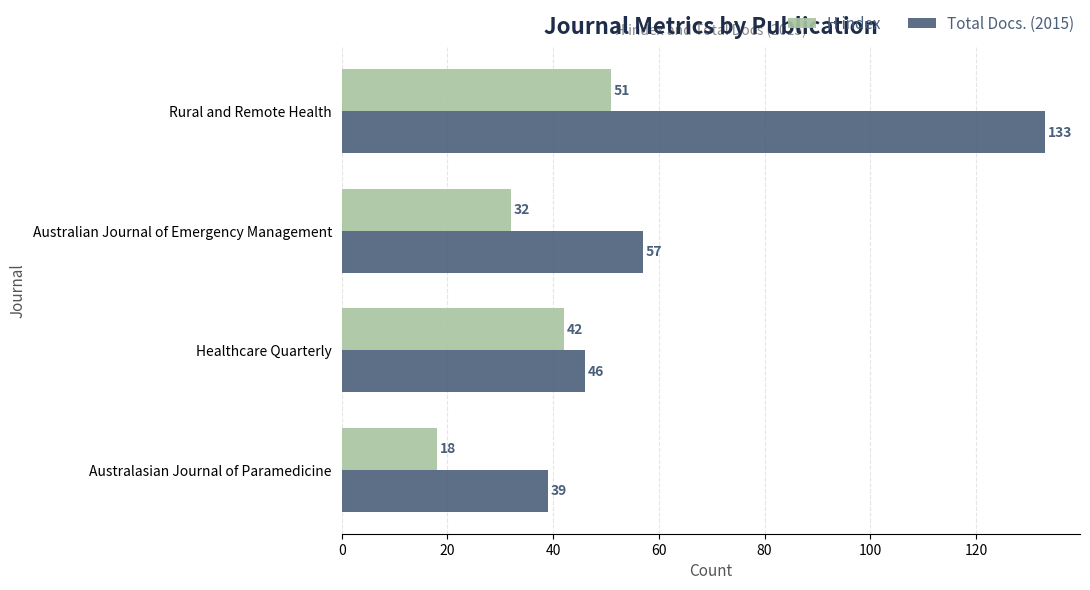

Count the H index values in the range 32 to 51.

3